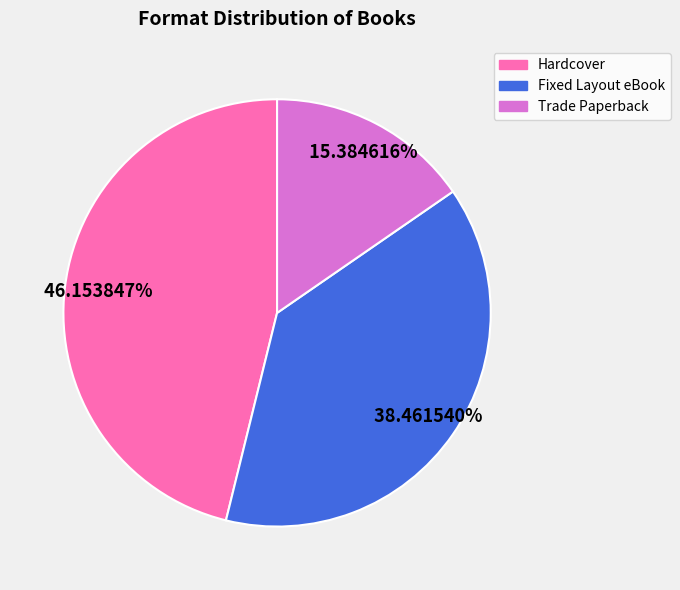

Which slice is the smallest?

Trade Paperback